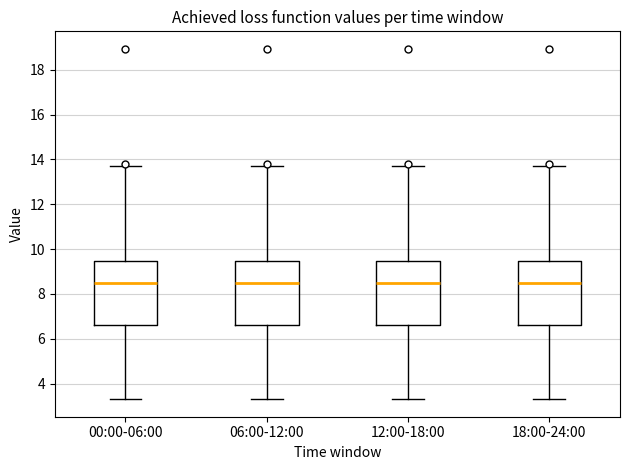

Where is the lower edge of the box for 18:00-24:00 on the y-axis? The values are not printed on the chart, so give them approximately, as read against the axis.

6.6